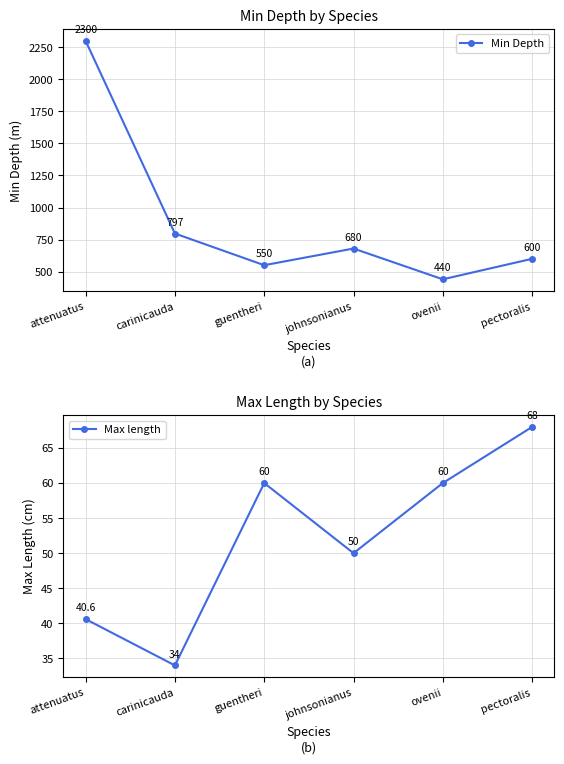

Is this an area chart (filled region under the line)?

No